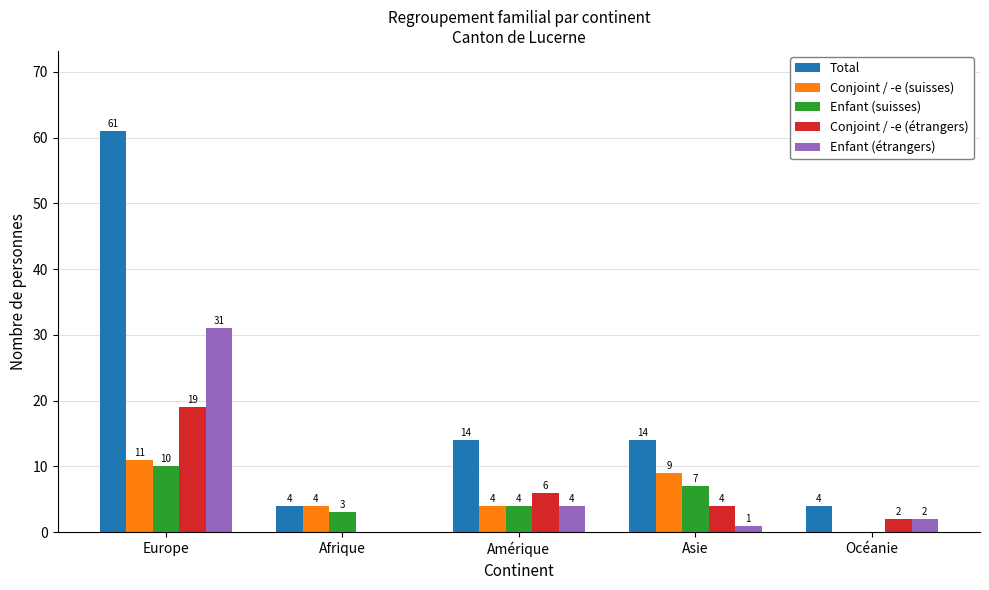

Which series has the largest range (max minus min)?

Total